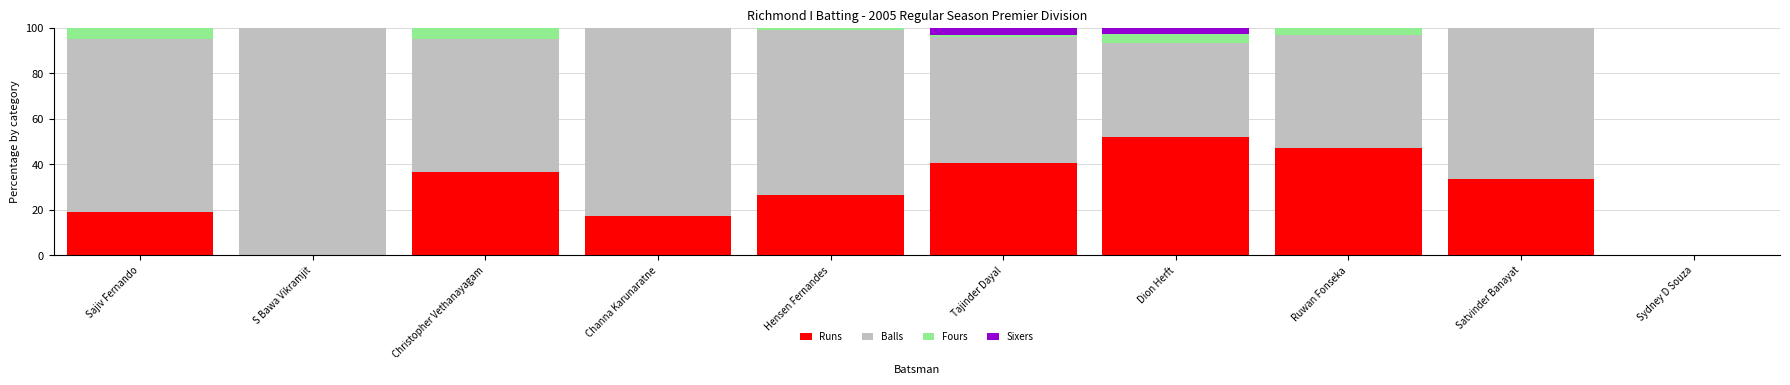

At which label does Runs reach its peak?

Dion Herft